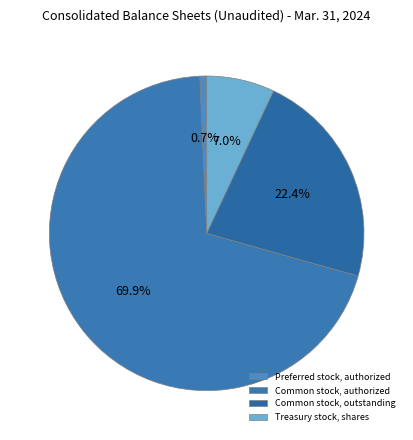

What is the change in value from Common stock, authorized to Common stock, outstanding?

-67976360